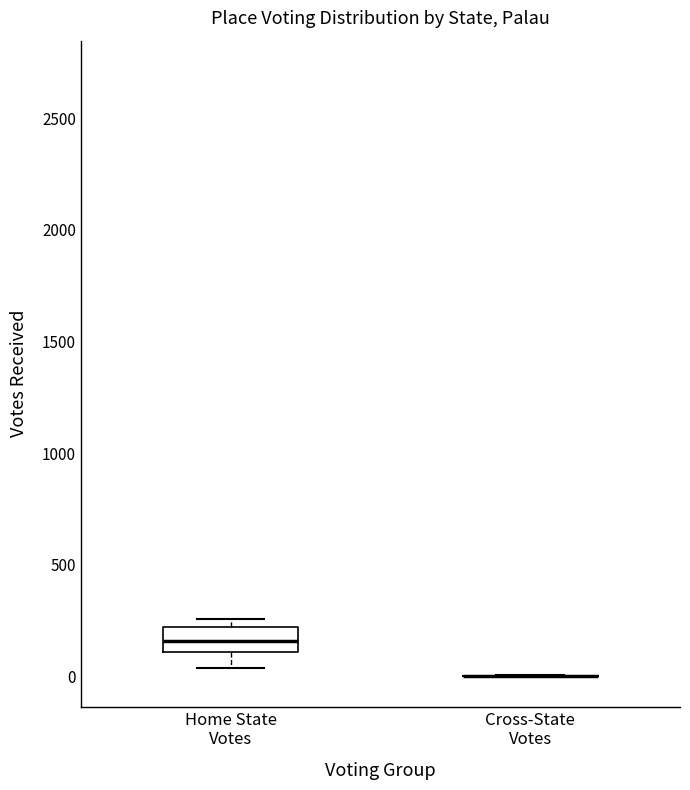

Reading left to right, read every box against the y-axis: the position of its median line, the range the box covers, and the ends of its whiskers. The values are not printed on the chart, so give them approximately, as read against the axis.

Home State Votes: median 150, box 100 to 200, whiskers 50 to 250
Cross-State Votes: box collapsed to a line at 0, whiskers 0 to 0